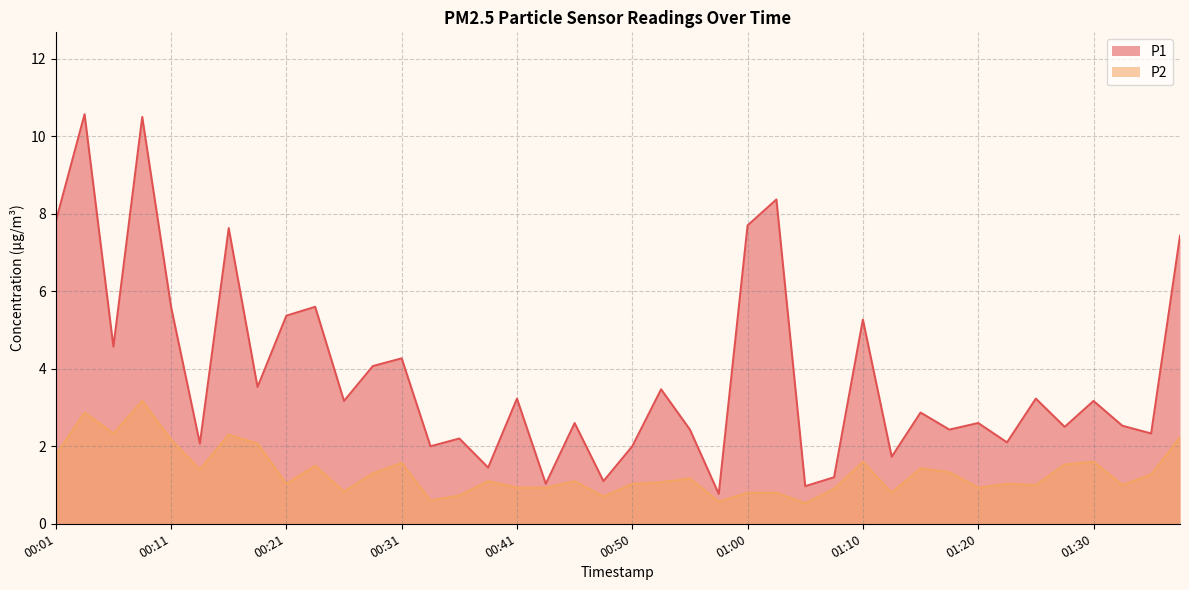

At how many categories does at least one series exceed 2?

31